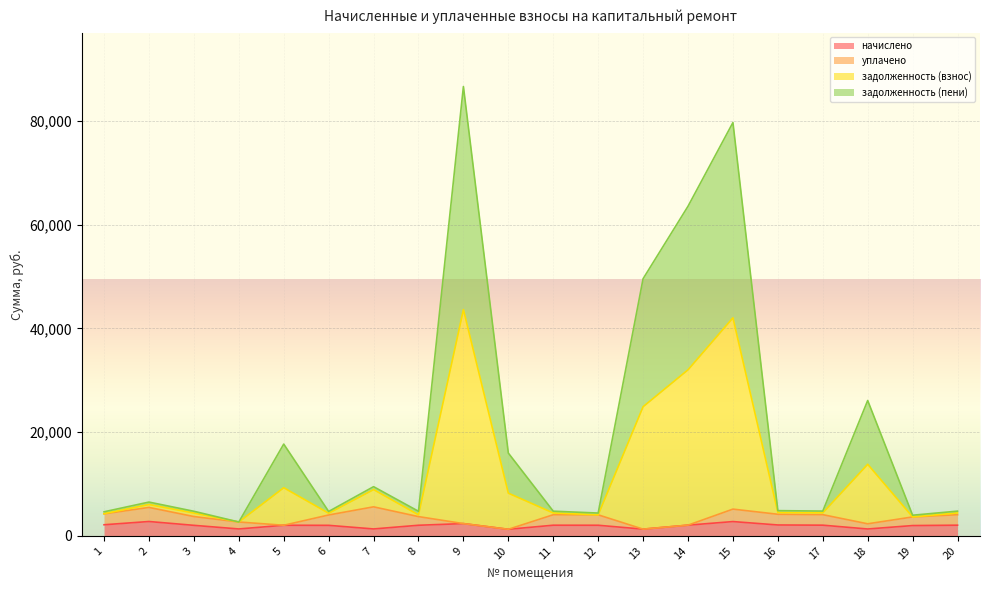

What is the maximum value for начислено?

2773.9